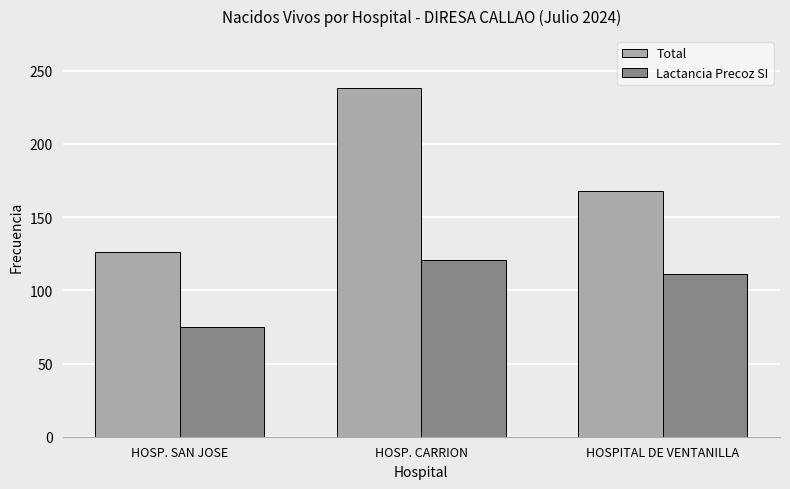

What is the difference between the maximum and minimum values in the Lactancia Precoz SI series?

46